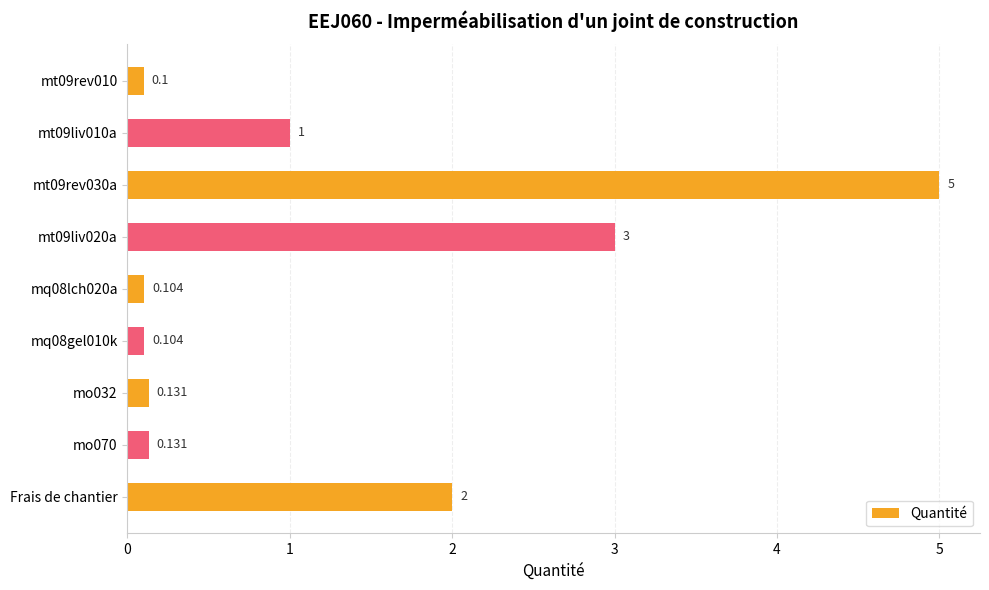

What is the label of the 1st bar from the bottom?

Frais de chantier